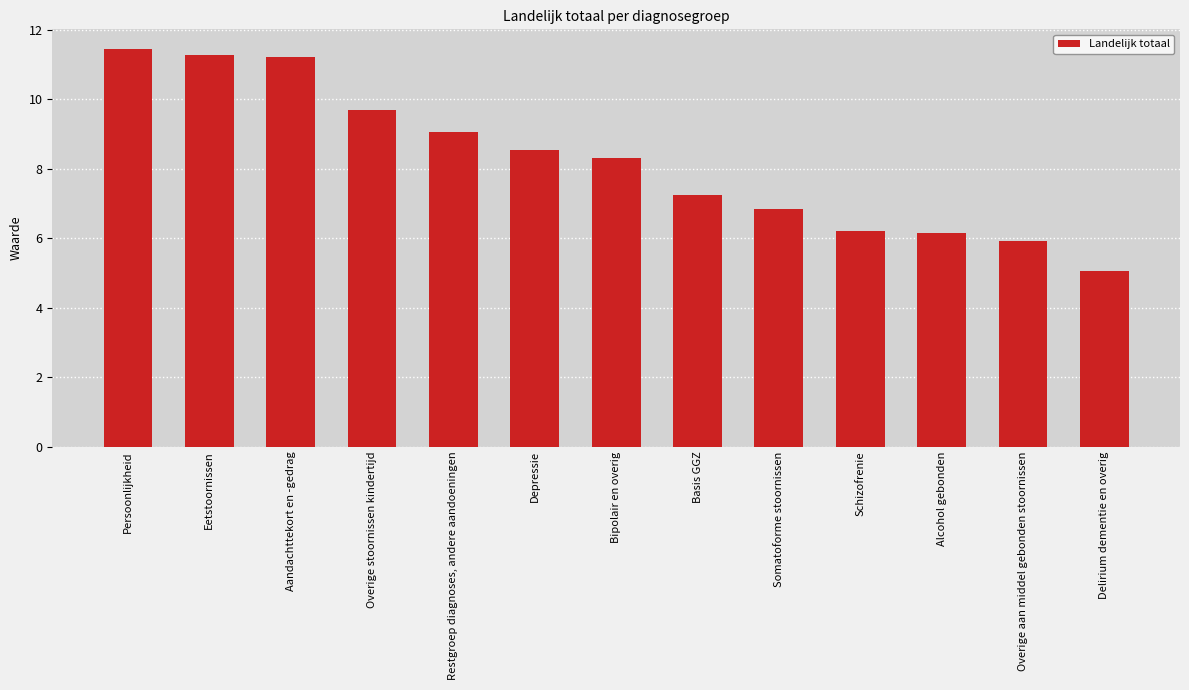

Which category has the highest value across all series?

Persoonlijkheid